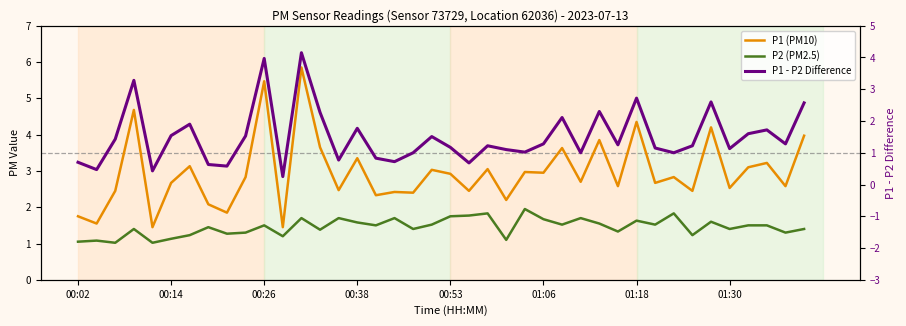

Is the value of P2 (PM2.5) at 39 greater than the value of P1 (PM10) at 38?

No